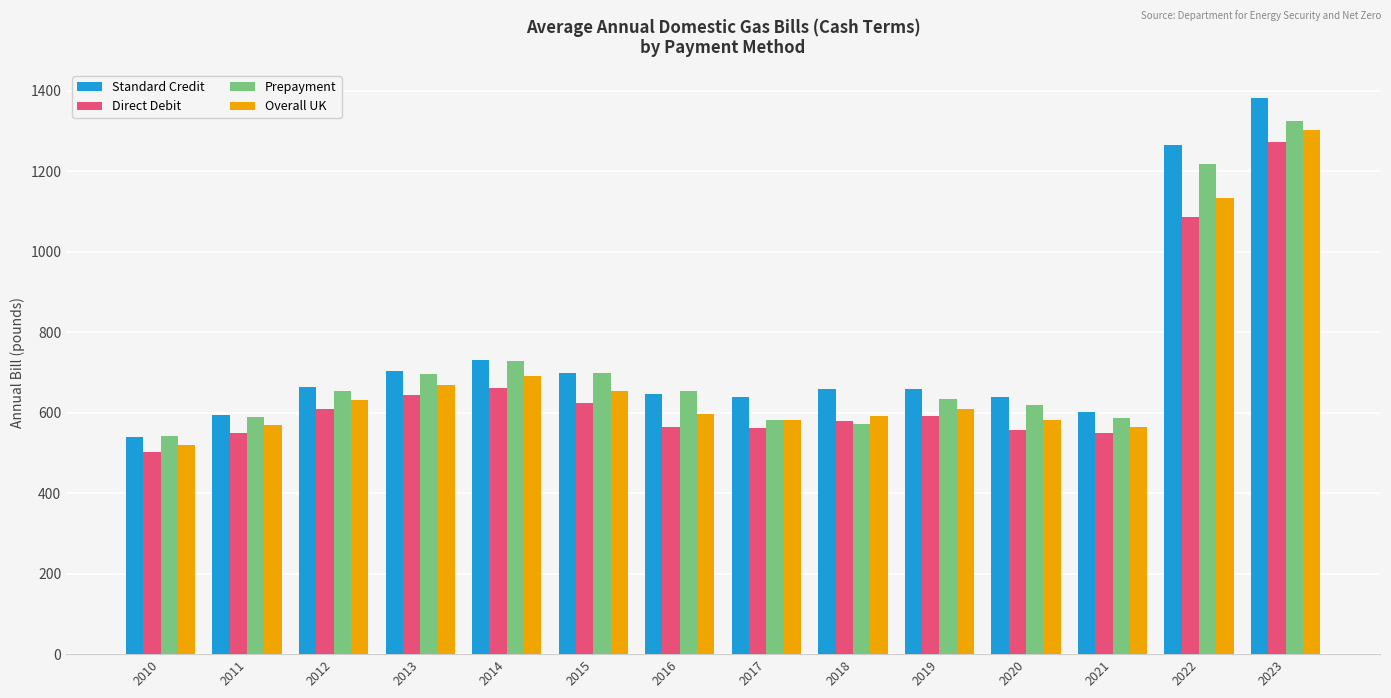

What is the value of the Prepayment bar at the 14th from the left?

1324.7